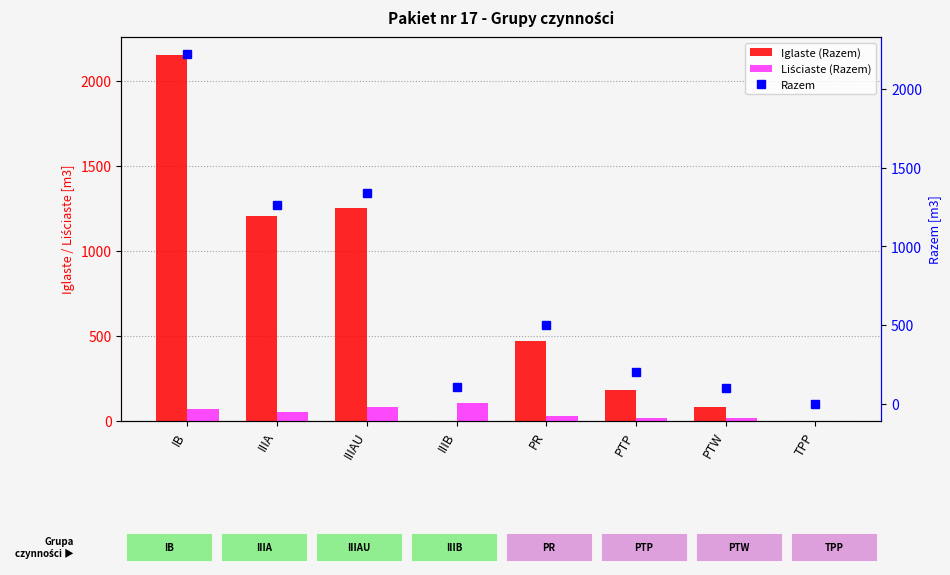

At which label is Liściaste (Razem) closest to 52?

IIIA